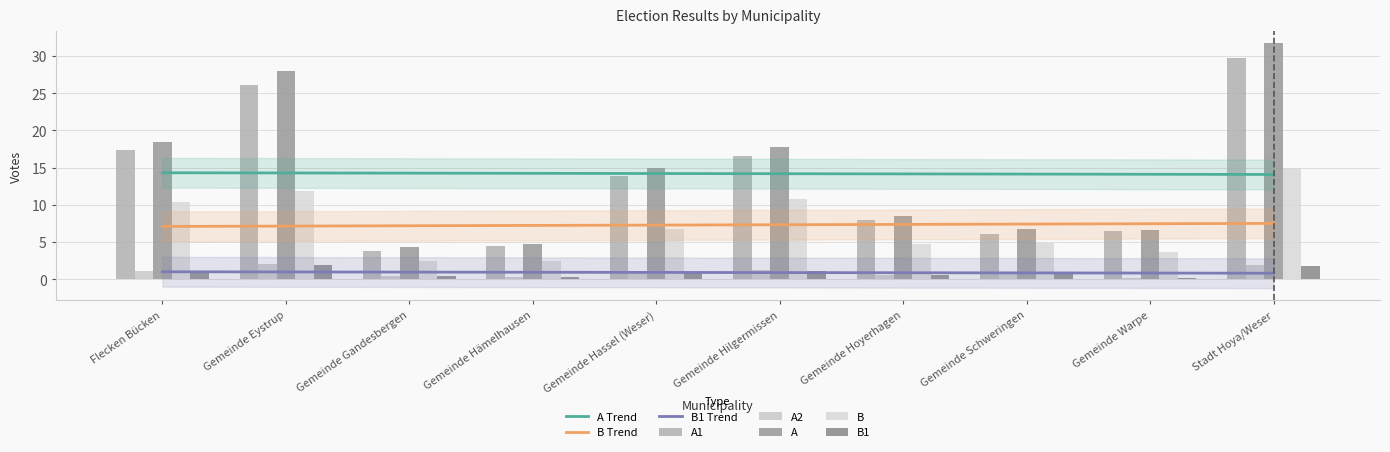

What is the label of the 4th bar from the right?

Gemeinde Hoyerhagen